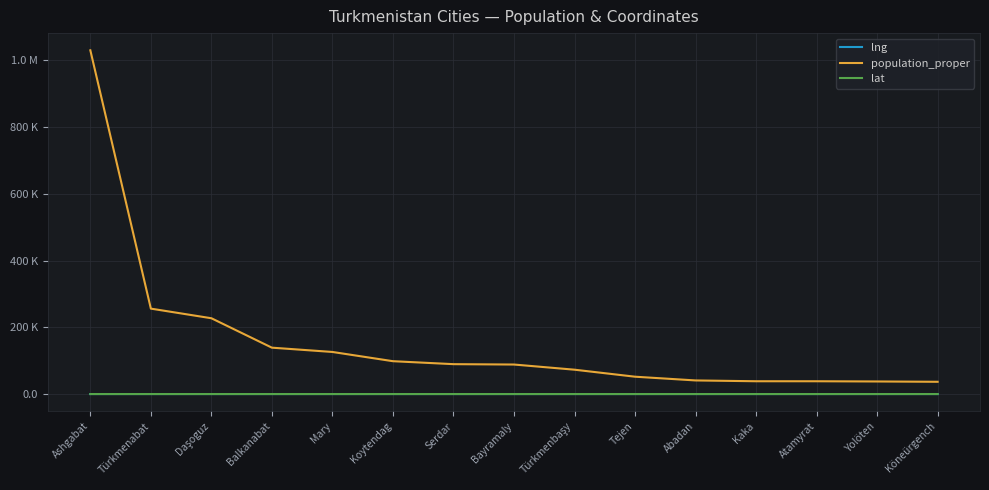

What are all the series names shown in the legend?

lng, population_proper, lat